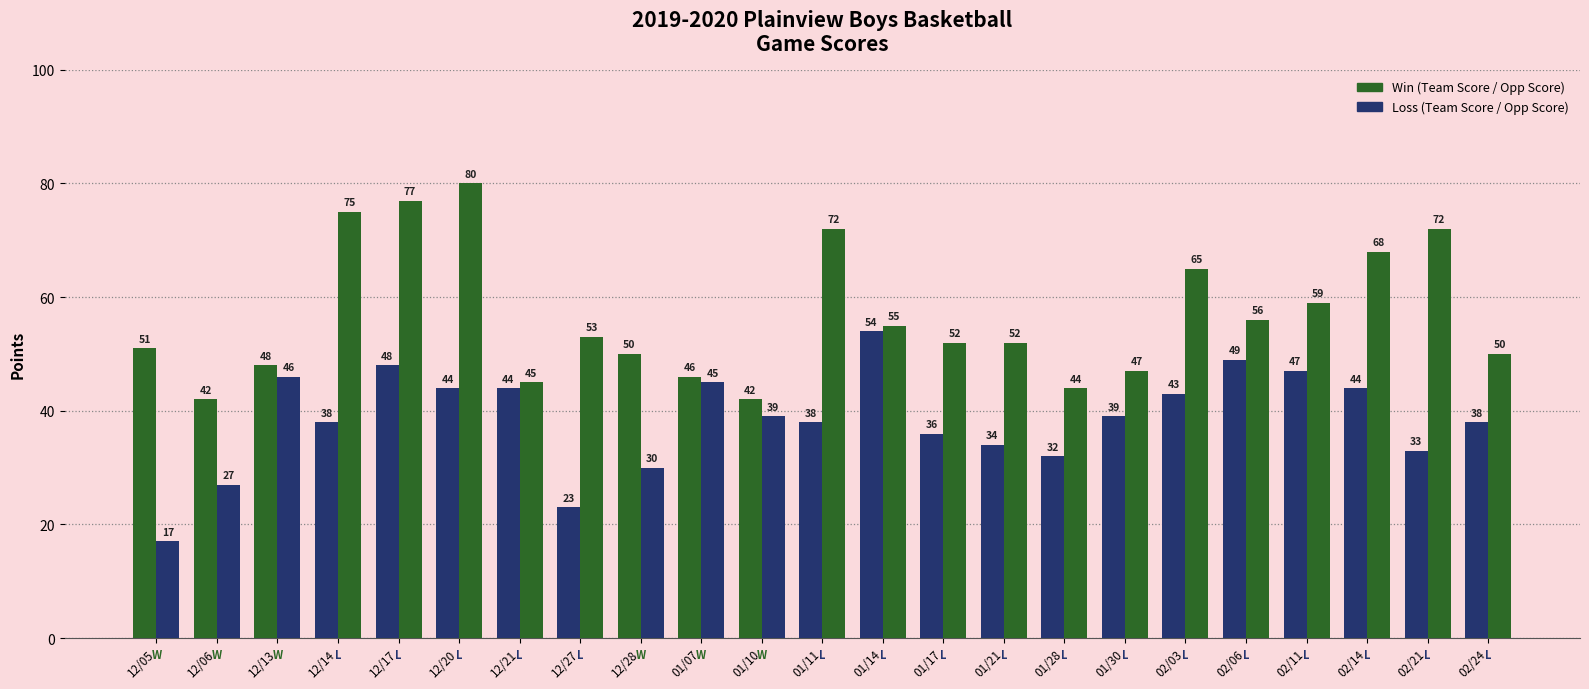

Between 02/21 and 12/05, which is larger?

12/05